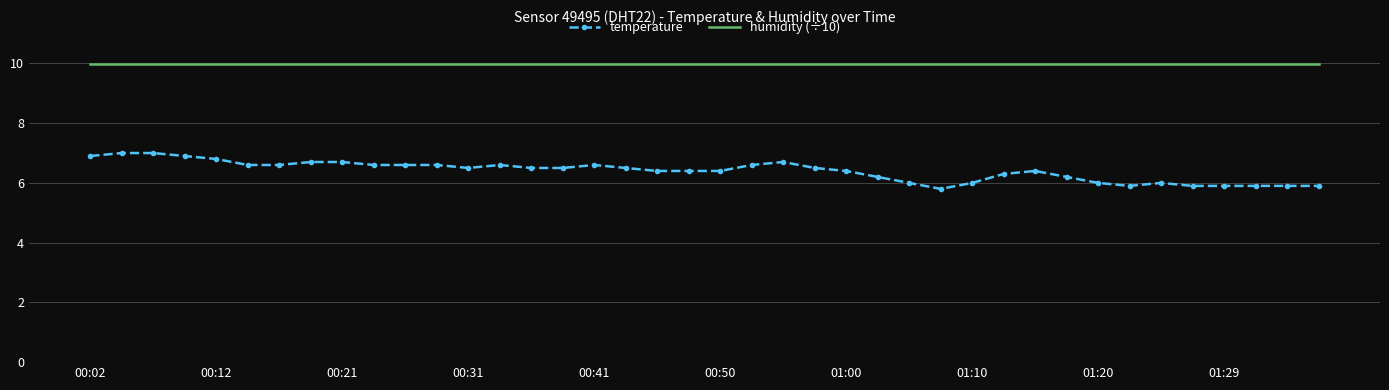

What is the greatest value displayed?

10.0